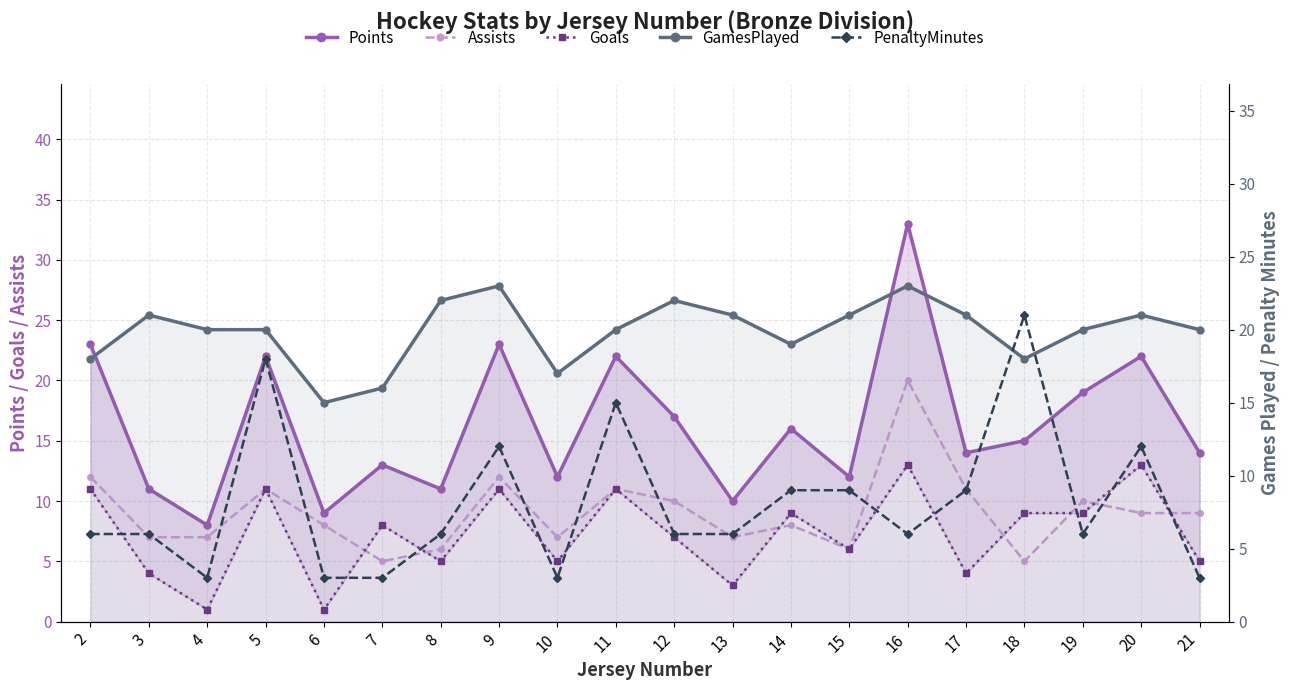

At which label is Points closest to 20?

19